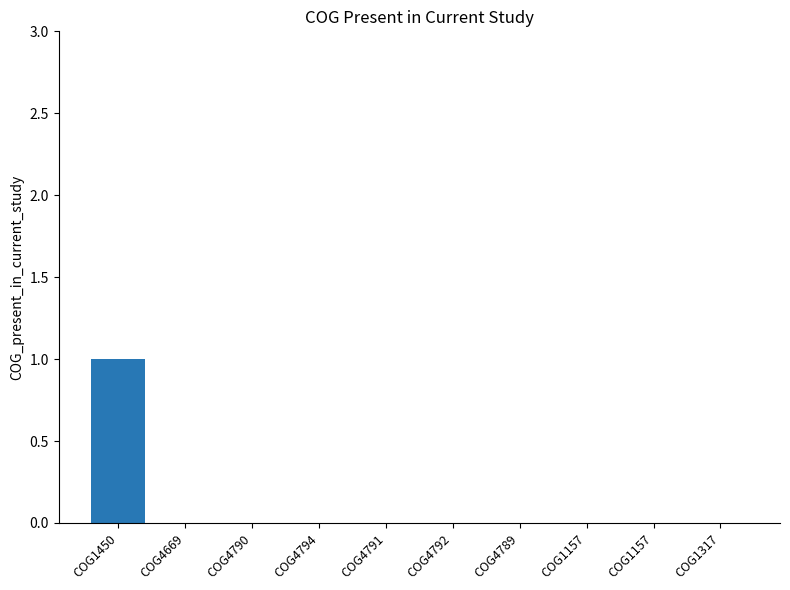

Reading right to left, list all the values displayed in this chart.

COG1317=0	COG1157=0	COG1157=0	COG4789=0	COG4792=0	COG4791=0	COG4794=0	COG4790=0	COG4669=0	COG1450=1